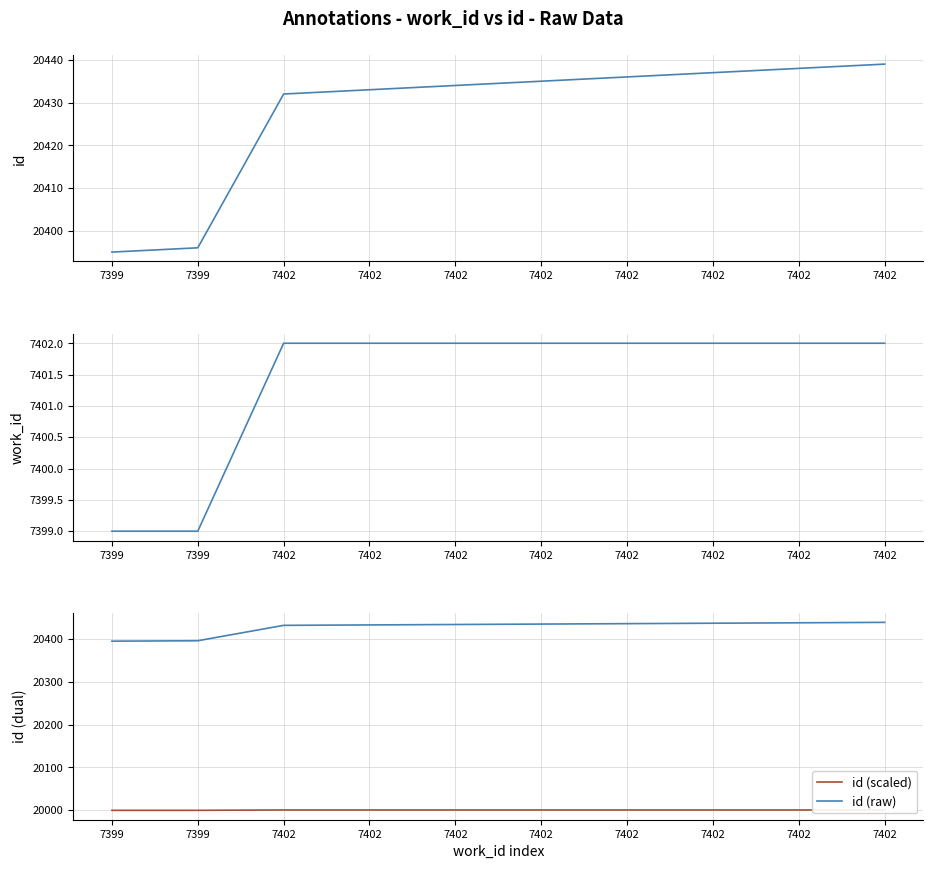

How many values in the id (raw) series are below 20435?

5